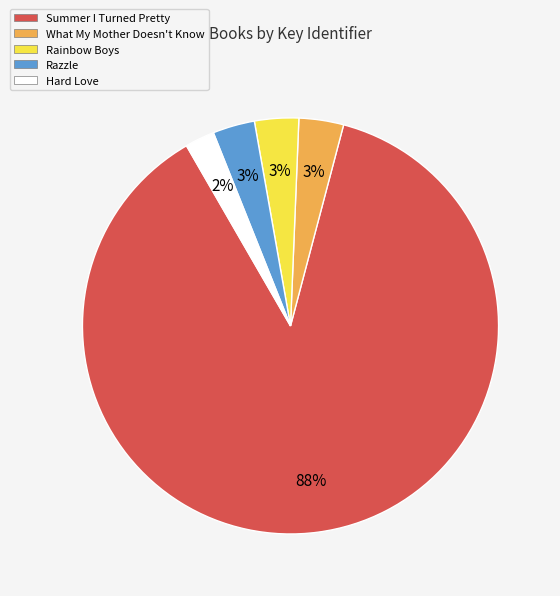

To the nearest percent, what is the average slice percentage?

20%